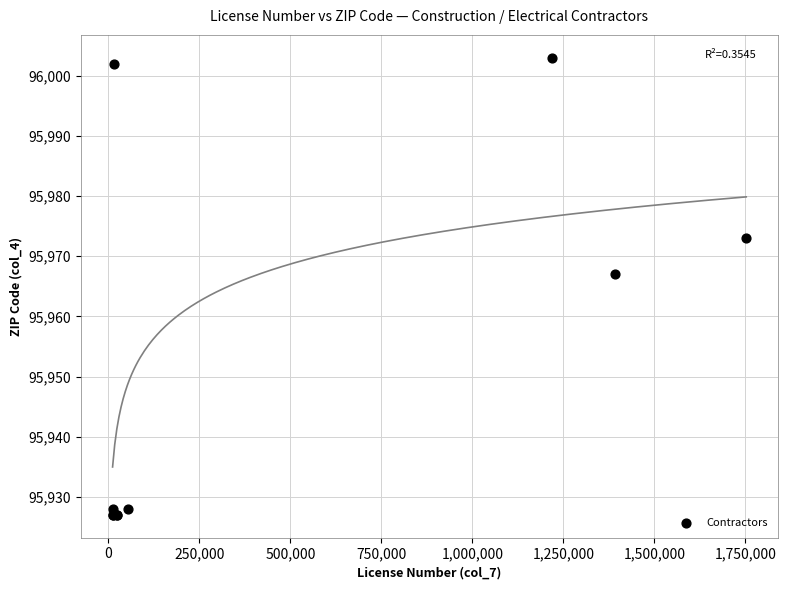

What Y value in the scatter plot is closest to 95965?

95967